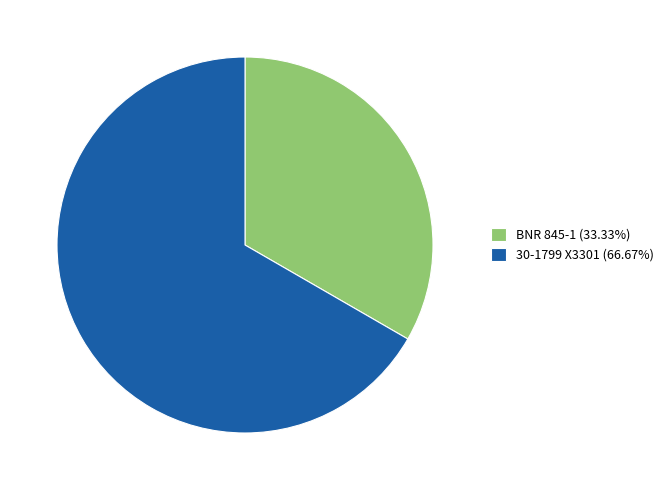

The BNR 845-1 slice represents 33% of the pie. True or false?

True